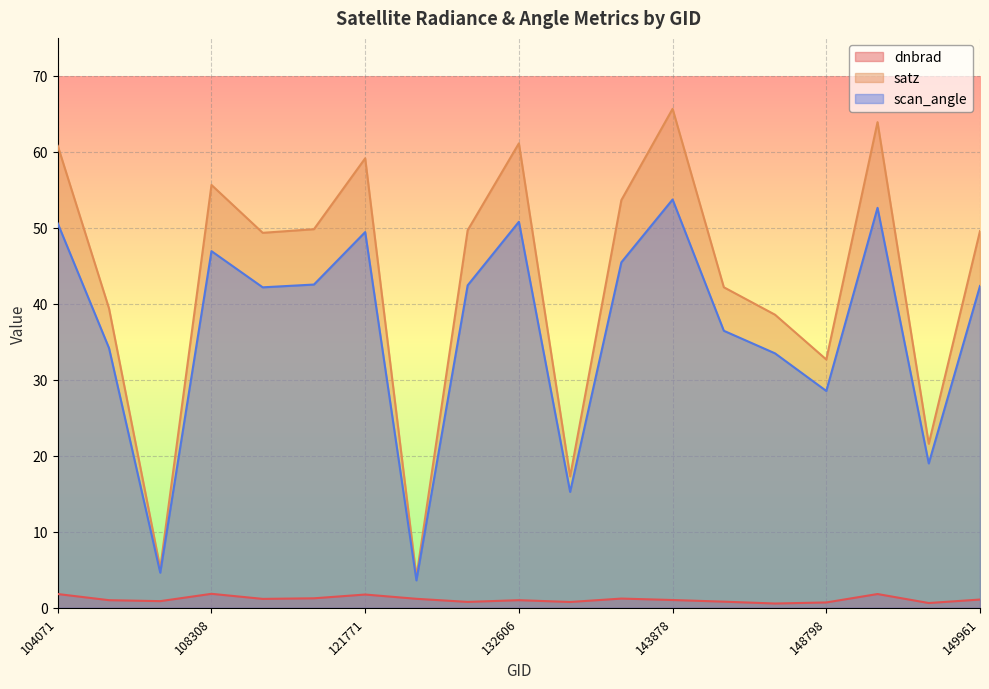

Where is the first local maximum for scan_angle?

108308